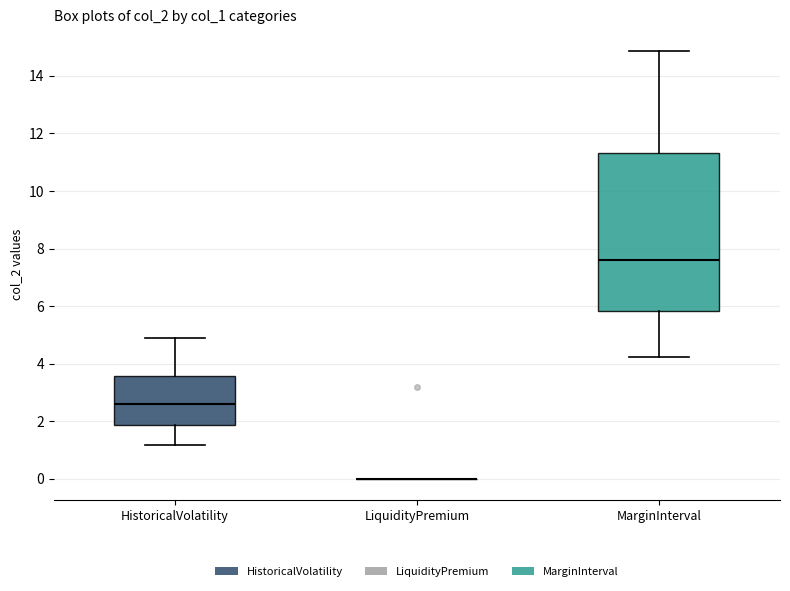

Reading left to right, read every box against the y-axis: the position of its median line, the range the box covers, and the ends of its whiskers. The values are not printed on the chart, so give them approximately, as read against the axis.

HistoricalVolatility: median 2.6, box 1.8 to 3.6, whiskers 1.2 to 4.8
LiquidityPremium: box collapsed to a line at 0.0, whiskers 0.0 to 0.0
MarginInterval: median 7.6, box 5.8 to 11.4, whiskers 4.2 to 14.8